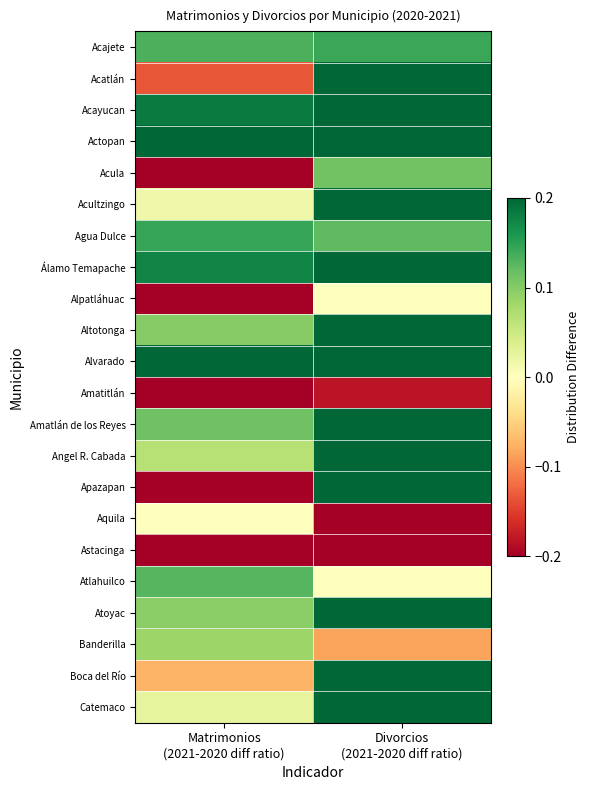

Between Matrimonios
(2021-2020 diff ratio) and Divorcios
(2021-2020 diff ratio), which is larger?

Divorcios
(2021-2020 diff ratio)